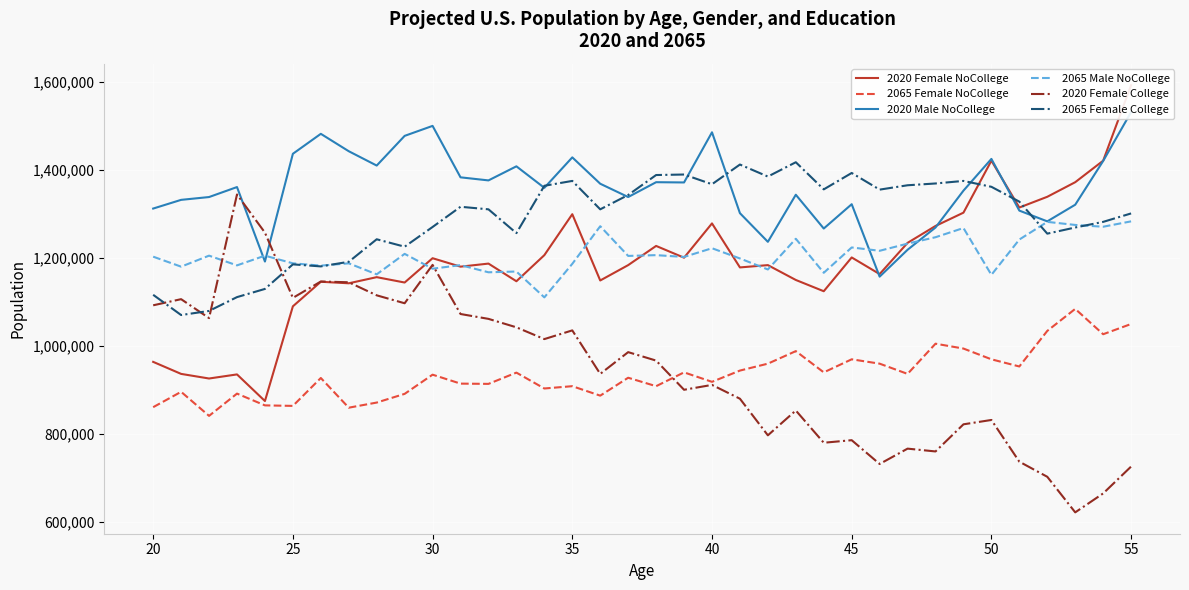

True or false: 2065 Female NoCollege and 2020 Male NoCollege intersect in this chart.

False